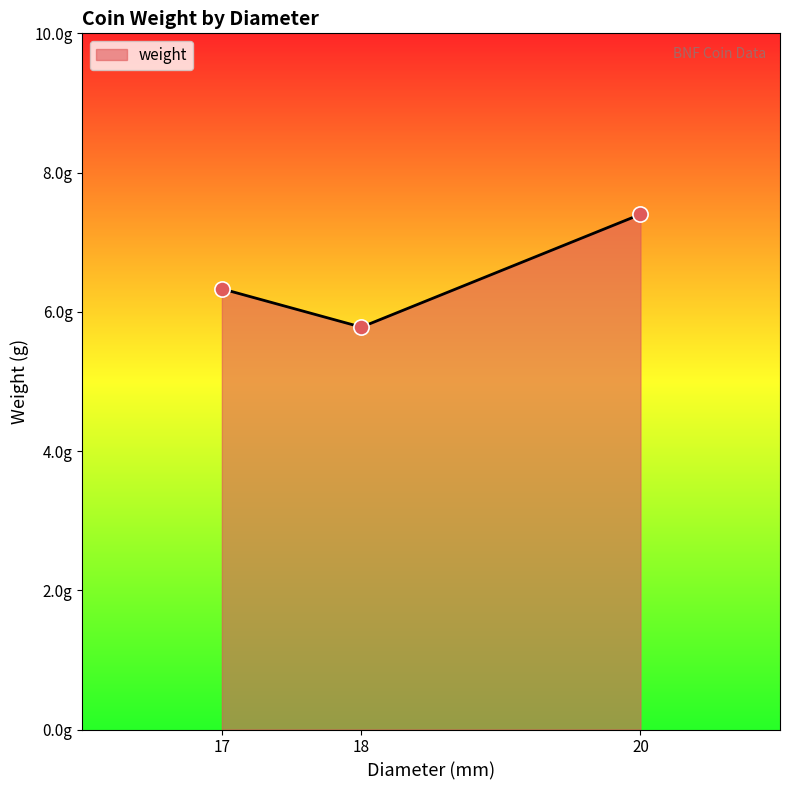

Between 18 and 20, which is larger?

20